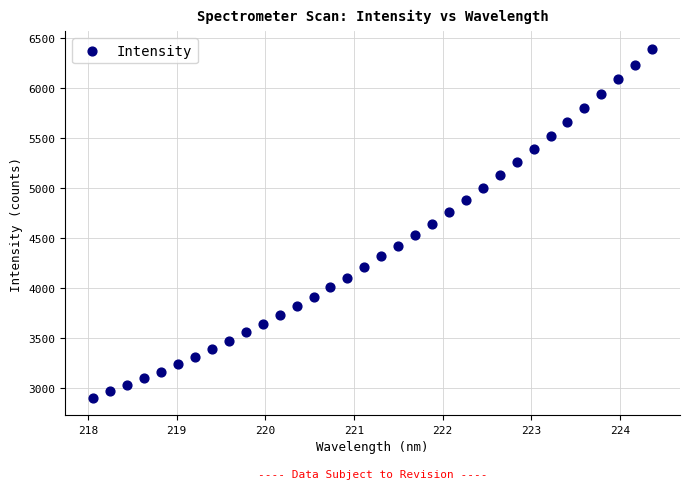

What is the range of Y values (max minus min)?

3485.3